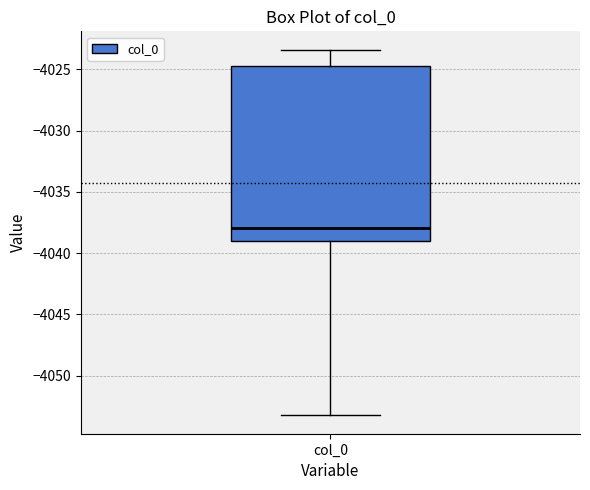

Read this box plot against the y-axis: the position of the median line, the range covered by the box, and the ends of both whiskers. The values are not printed on the chart, so give them approximately, as read against the axis.

median -4038.0, box -4039.0 to -4024.5, whiskers -4053.0 to -4023.5